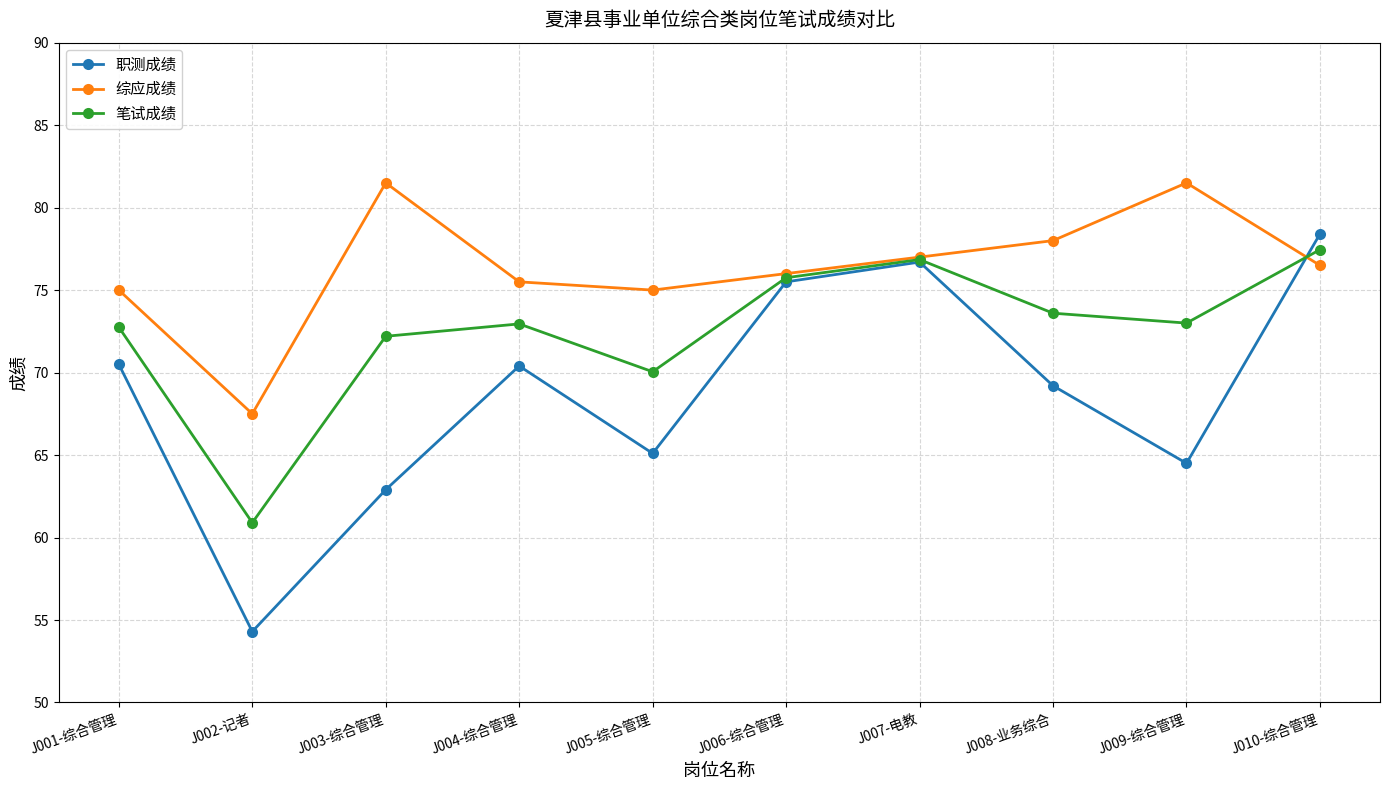

What is the label of the 8th point from the left?

J008-业务综合